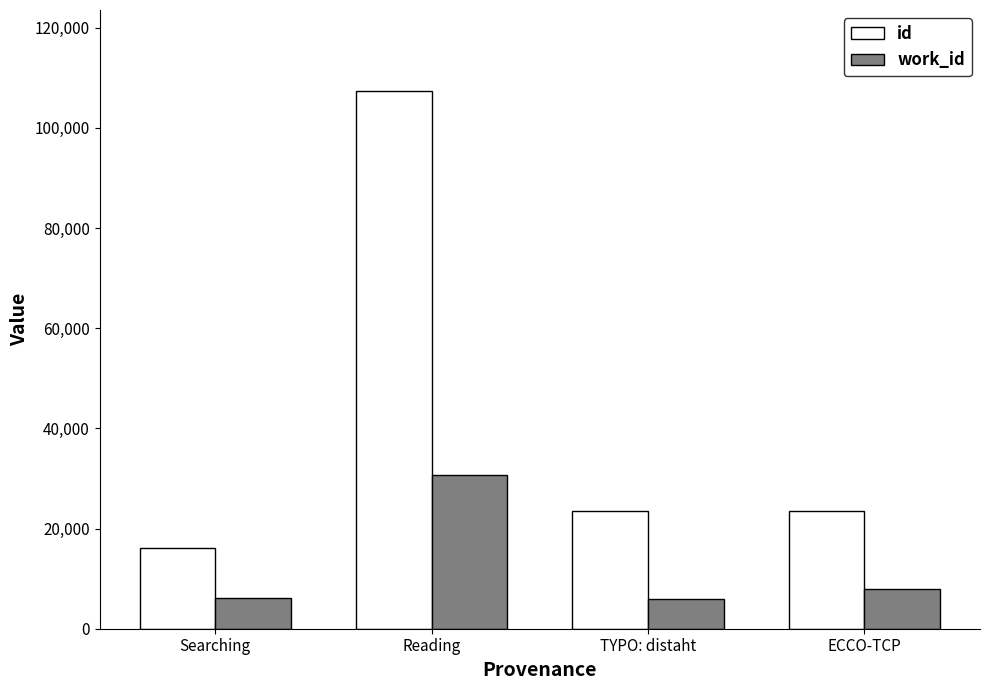

At which category is the sum across all series the highest?

Reading